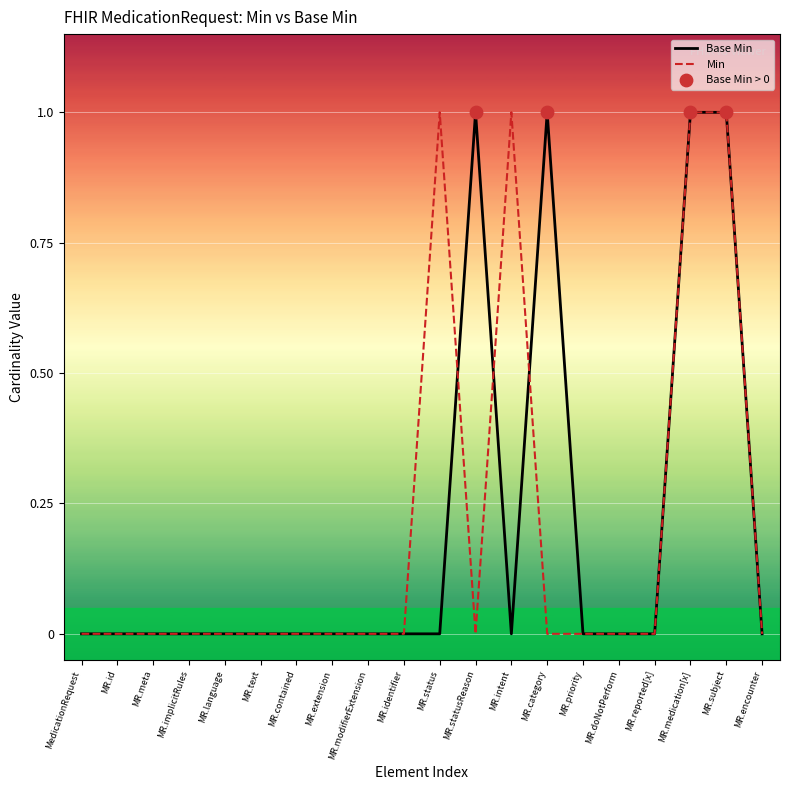

Between MR.status and MR.medication[x], which series saw the biggest shift?

Base Min